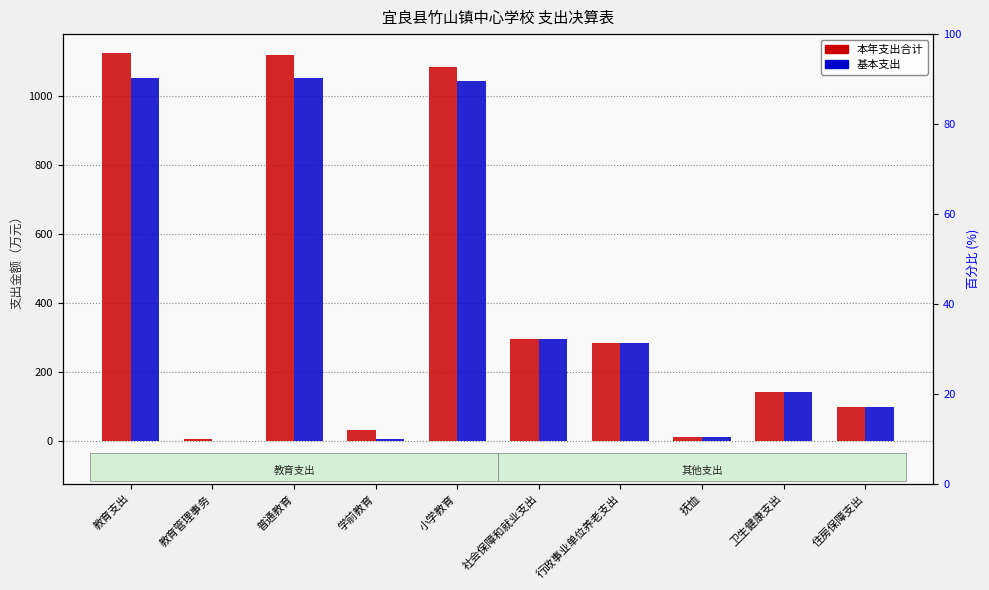

The 本年支出合计 series shows 296.9 at 社会保障和就业支出. True or false?

True